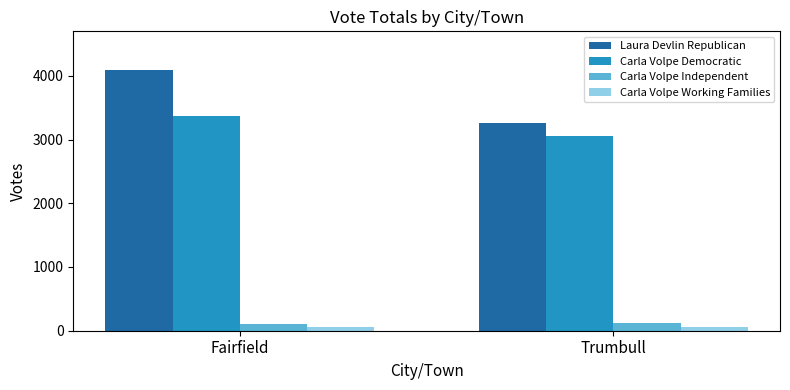

Are the bars horizontal?

No